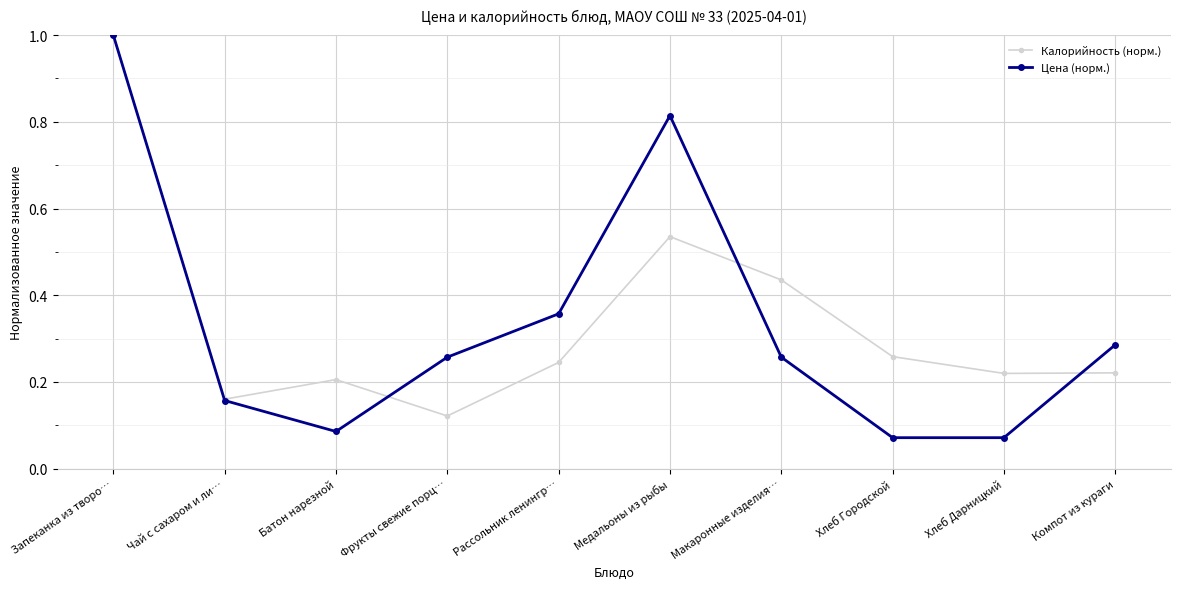

At which category is the sum across all series the highest?

Запеканка из творо…